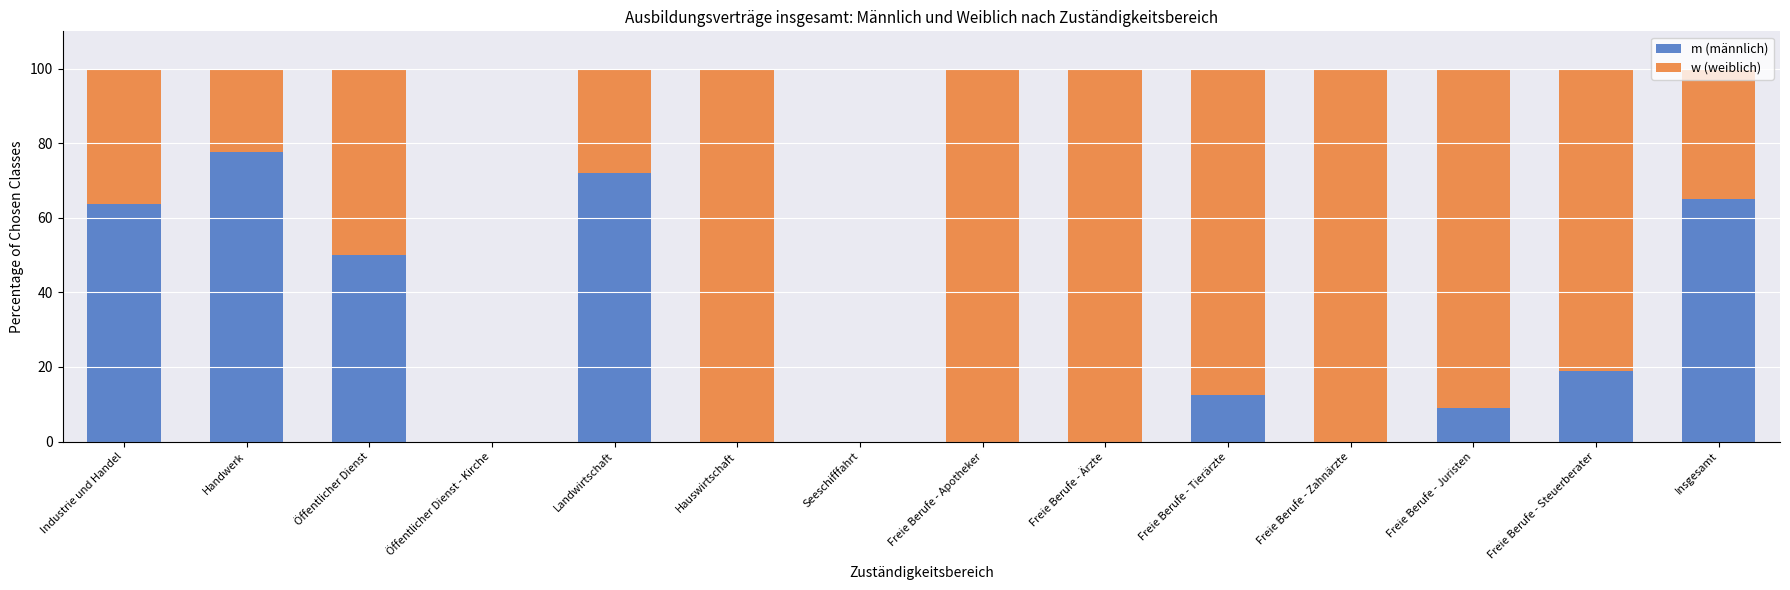

What is the highest value of the m (männlich) series?

77.7